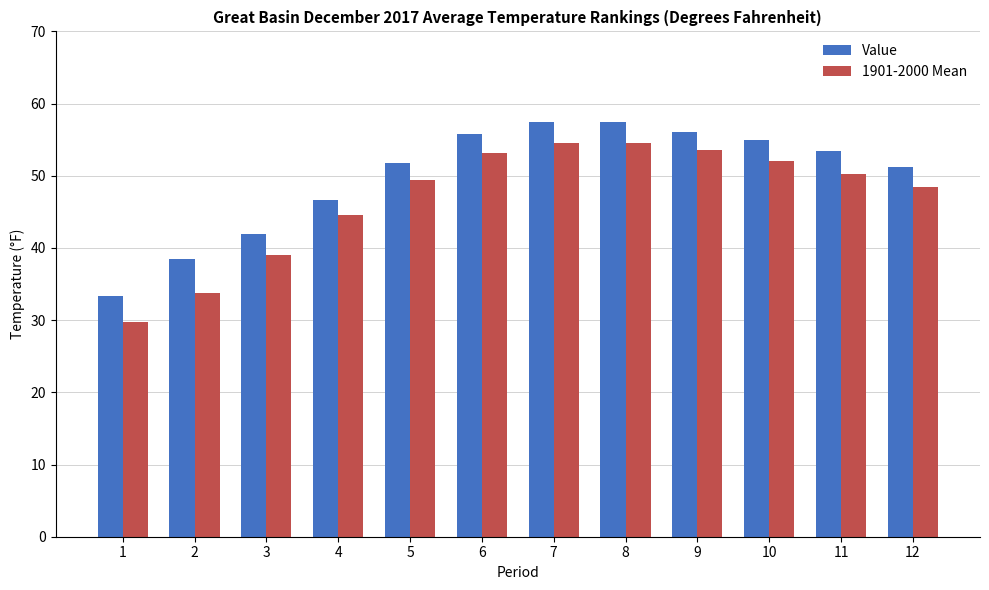

What is the minimum value for 1901-2000 Mean?

29.7